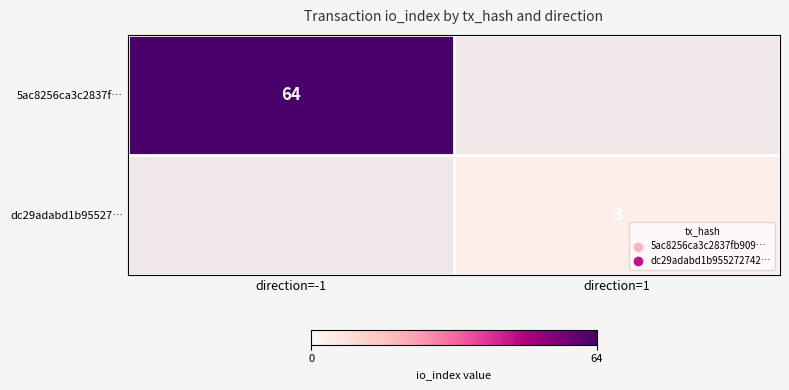

Is the value of dc29adabd1b95527… at direction=1 greater than the value of 5ac8256ca3c2837f… at direction=-1?

No